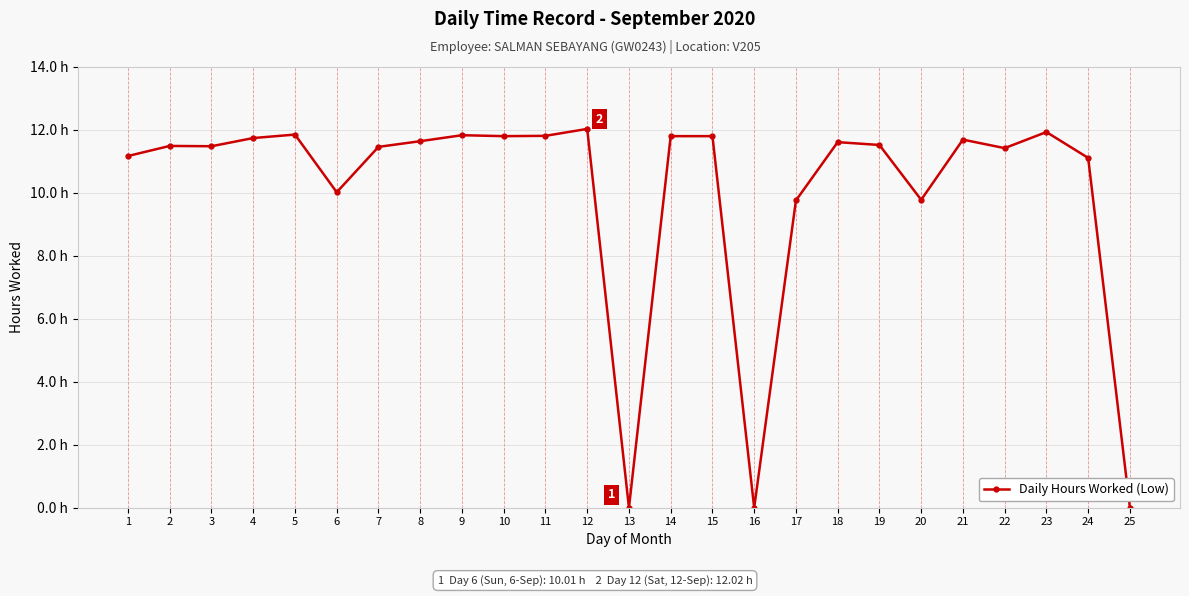

Which has a higher value, 11 or 4?

11